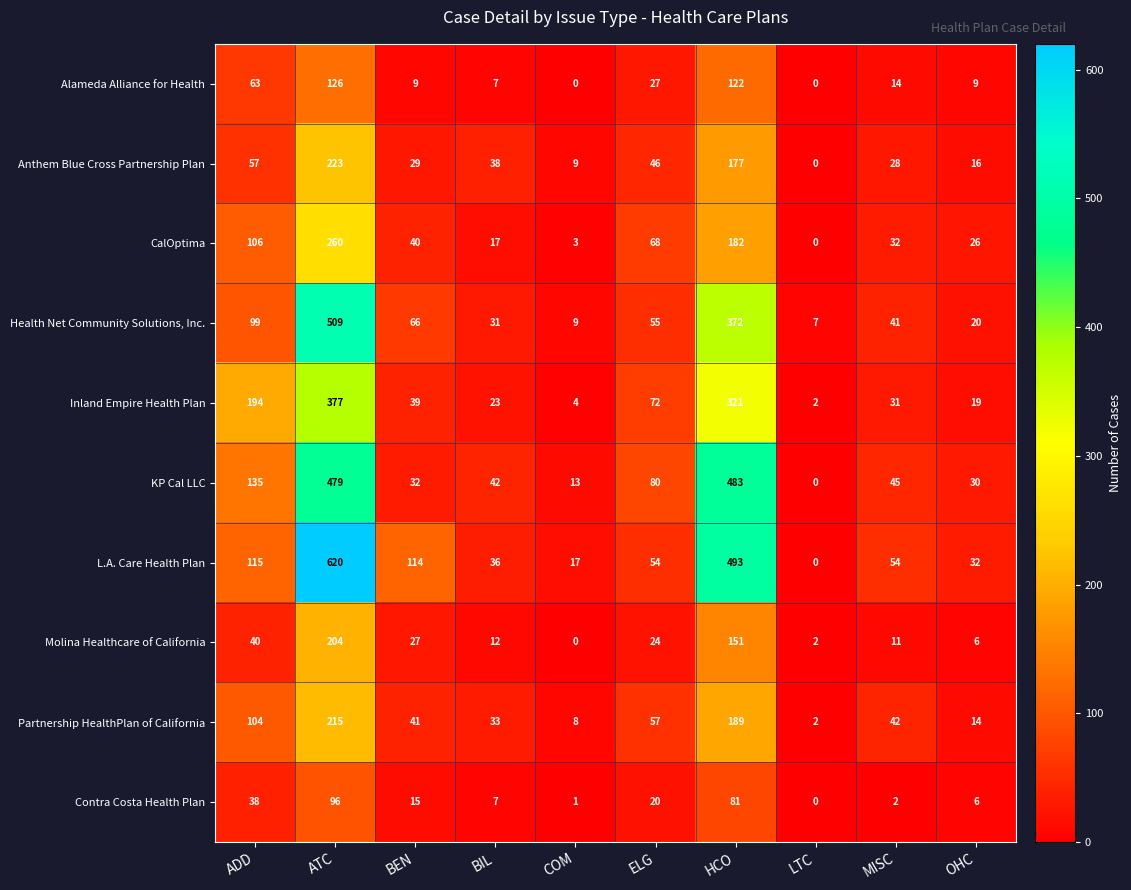

At which label does Contra Costa Health Plan first exceed 15?

ADD